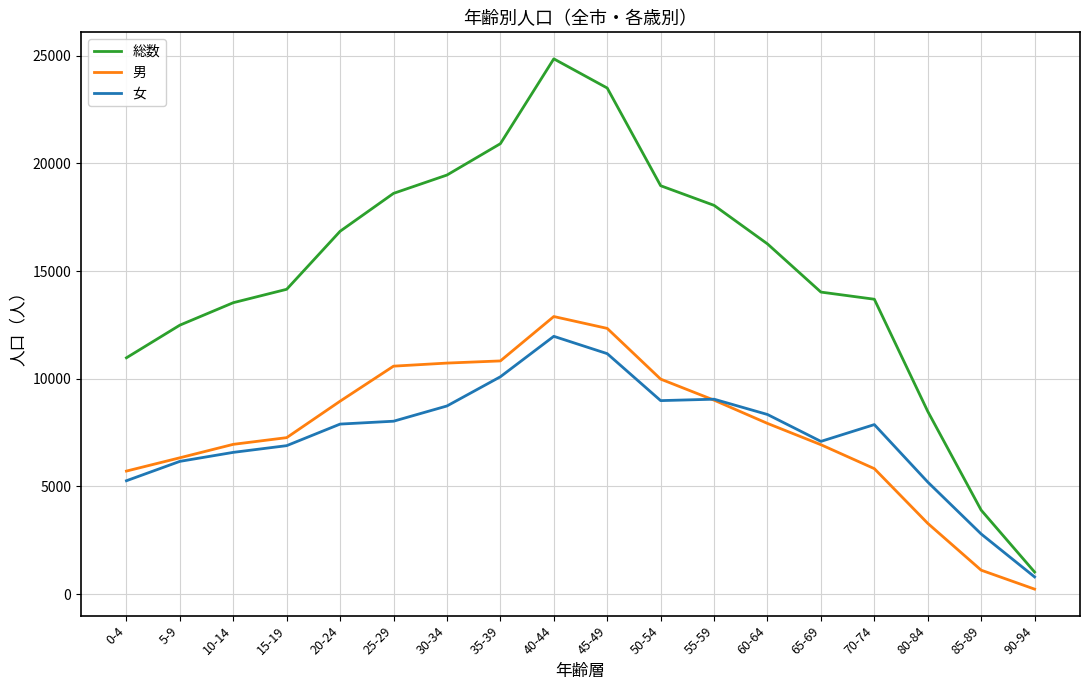

Which series ends up on top after the final intersection of 女 and 男?

女